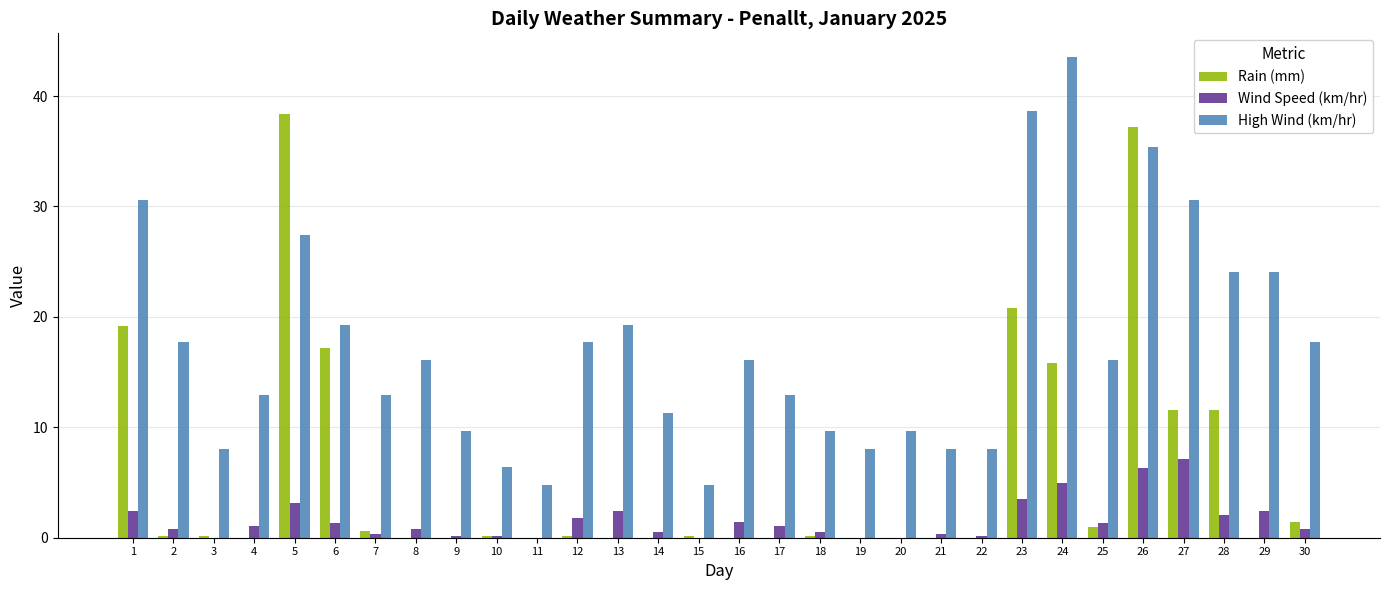

What are all the series names shown in the legend?

Rain (mm), Wind Speed (km/hr), High Wind (km/hr)